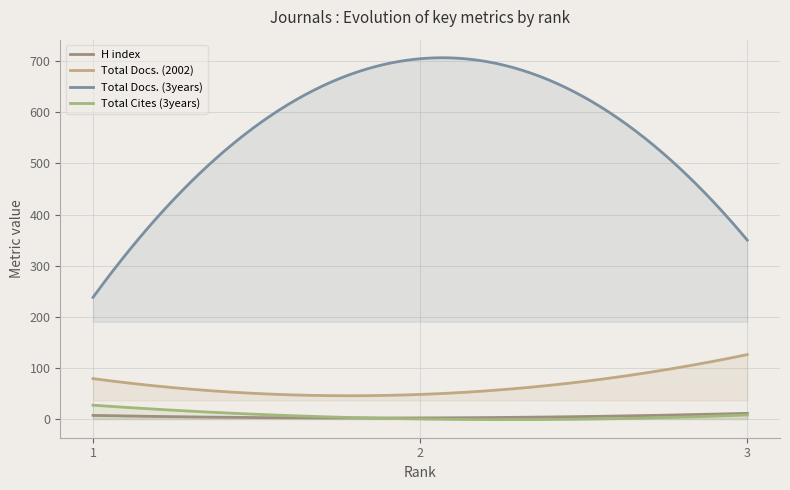

The H index series shows 2 at 2. True or false?

True